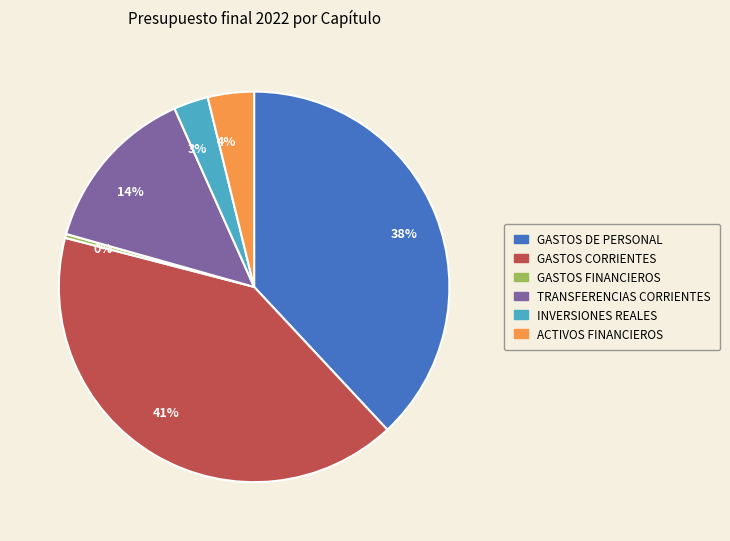

To the nearest percent, what is the average slice percentage?

17%